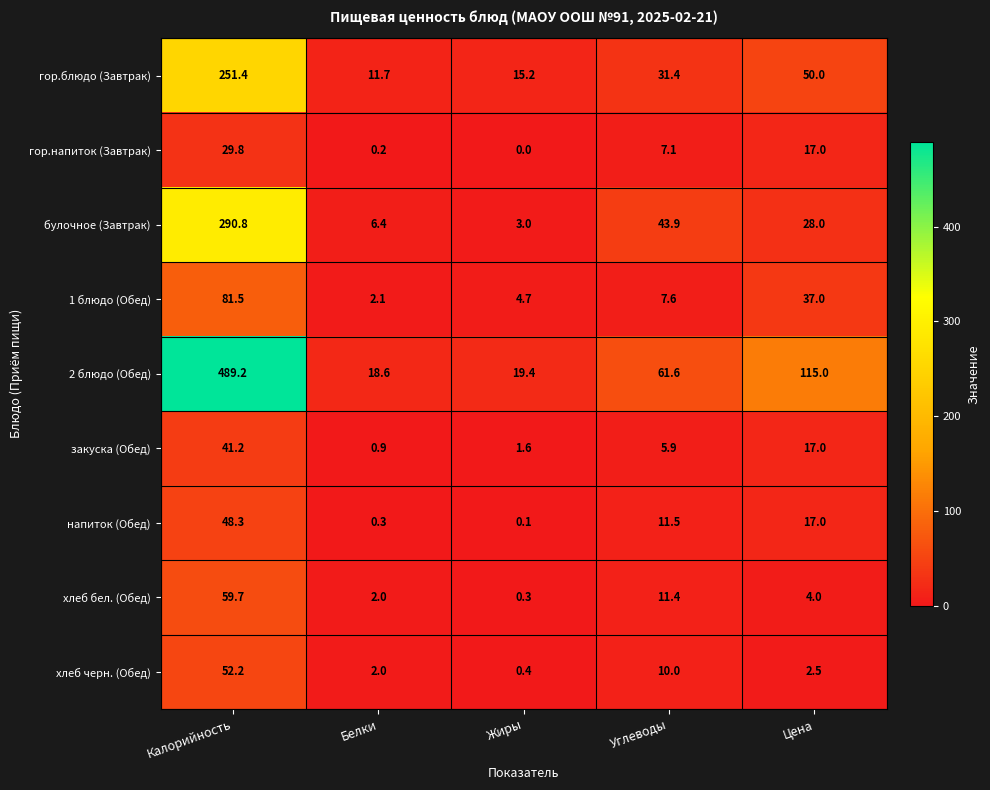

List the series in order of their peak value, lowest first.

гор.напиток (Завтрак), закуска (Обед), напиток (Обед), хлеб черн. (Обед), хлеб бел. (Обед), 1 блюдо (Обед), гор.блюдо (Завтрак), булочное (Завтрак), 2 блюдо (Обед)